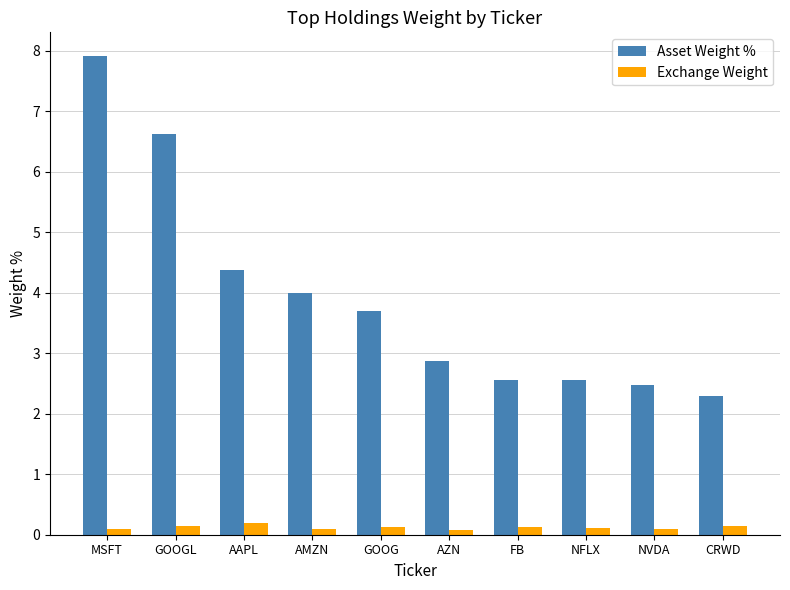

The value of Asset Weight % at CRWD is 2.3. True or false?

True